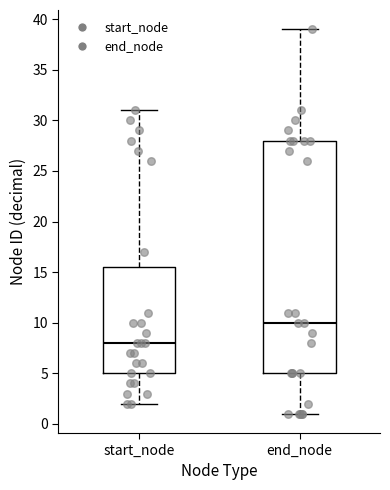

Reading left to right, transcribe this box plot: for each box, give where its median line is, the range the box spans, and where its two whiskers end, as read against the y-axis. The values are not printed on the chart, so give them approximately, as read against the axis.

start_node: median 8.0, box 5.0 to 15.5, whiskers 2.0 to 31.0
end_node: median 10.0, box 5.0 to 28.0, whiskers 1.0 to 39.0